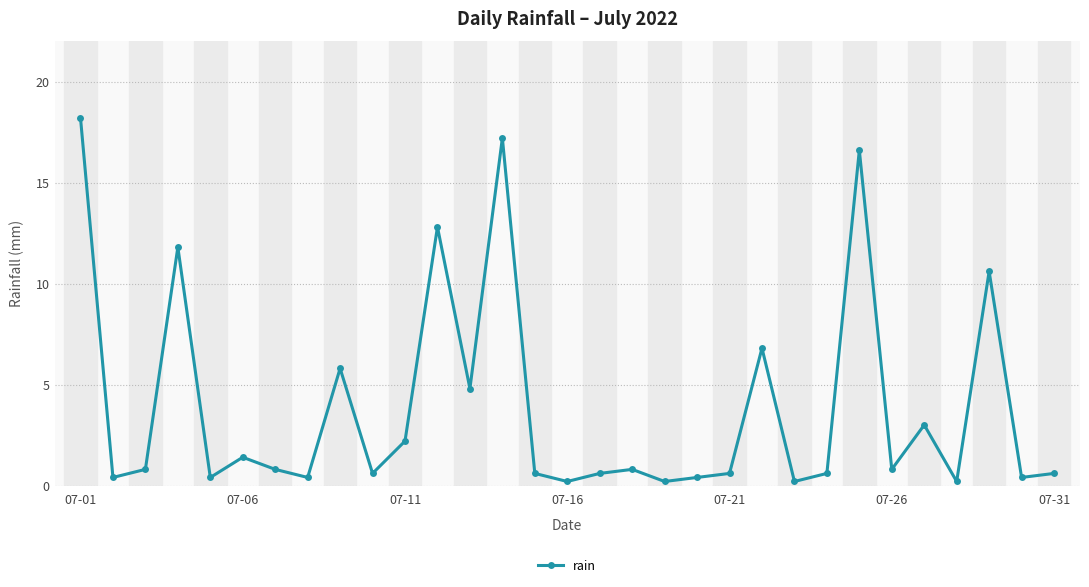

What is the average value?

3.9